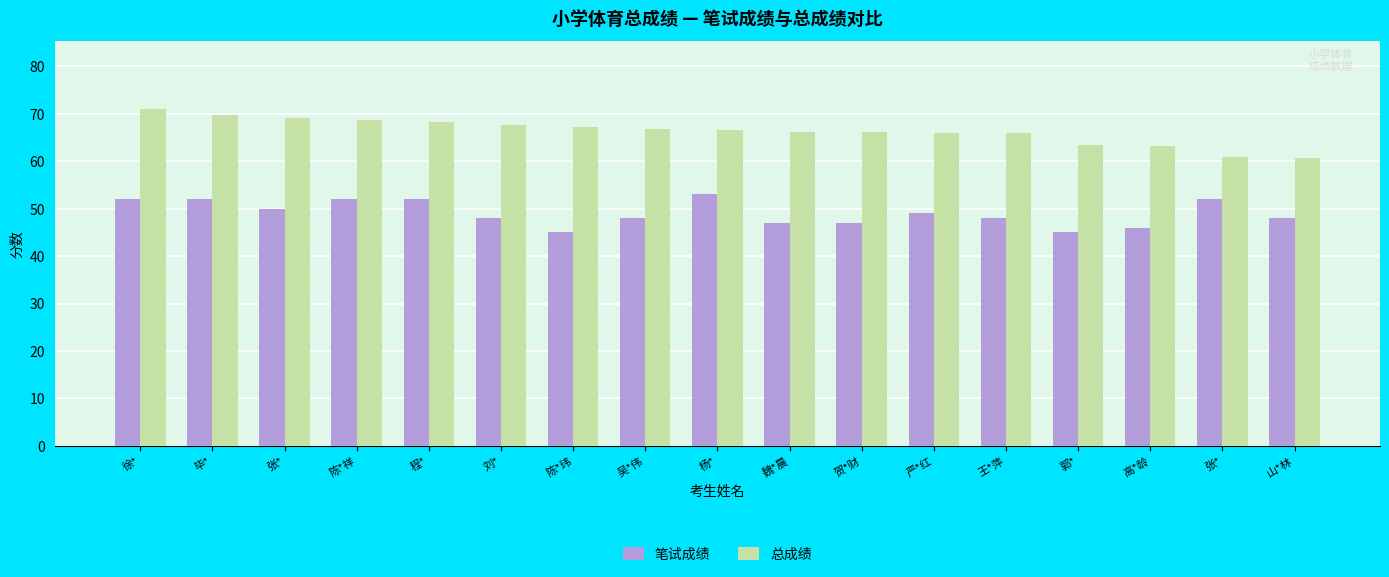

Reading left to right, extract all data points from this chart.

笔试成绩: 徐*=52.0	毕*=52.0	张*=50.0	陈*祥=52.0	程*=52.0	刘*=48.0	陈*玮=45.0	吴*伟=48.0	杨*=53.0	魏*晨=47.0	贺*财=47.0	严*红=49.0	王*萍=48.0	郭*=45.0	高*龄=46.0	张*=52.0	山*林=48.0
总成绩: 徐*=71.1	毕*=69.8	张*=69.1	陈*祥=68.8	程*=68.3	刘*=67.6	陈*玮=67.3	吴*伟=66.8	杨*=66.7	魏*晨=66.2	贺*财=66.1	严*红=66.0	王*萍=65.9	郭*=63.5	高*龄=63.2	张*=60.9	山*林=60.7